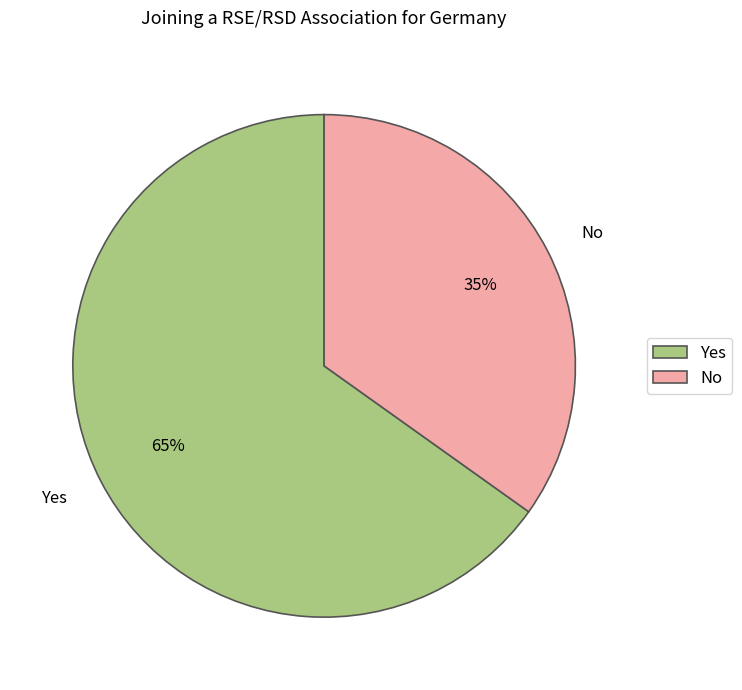

What percentage is the No slice, to the nearest percent?

35%